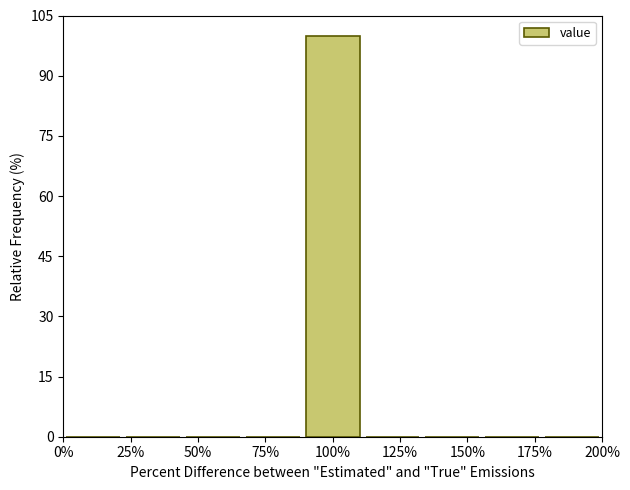

Reading left to right, list every bar in this chart as the range it spans on the x-axis followed by its height. Neither the bar edges nor the heights are printed on the chart, so give them approximately, as read against the axes.

0 to 20: 0
20 to 45: 0
45 to 65: 0
65 to 90: 0
90 to 110: 100
110 to 135: 0
135 to 155: 0
155 to 180: 0
180 to 200: 0